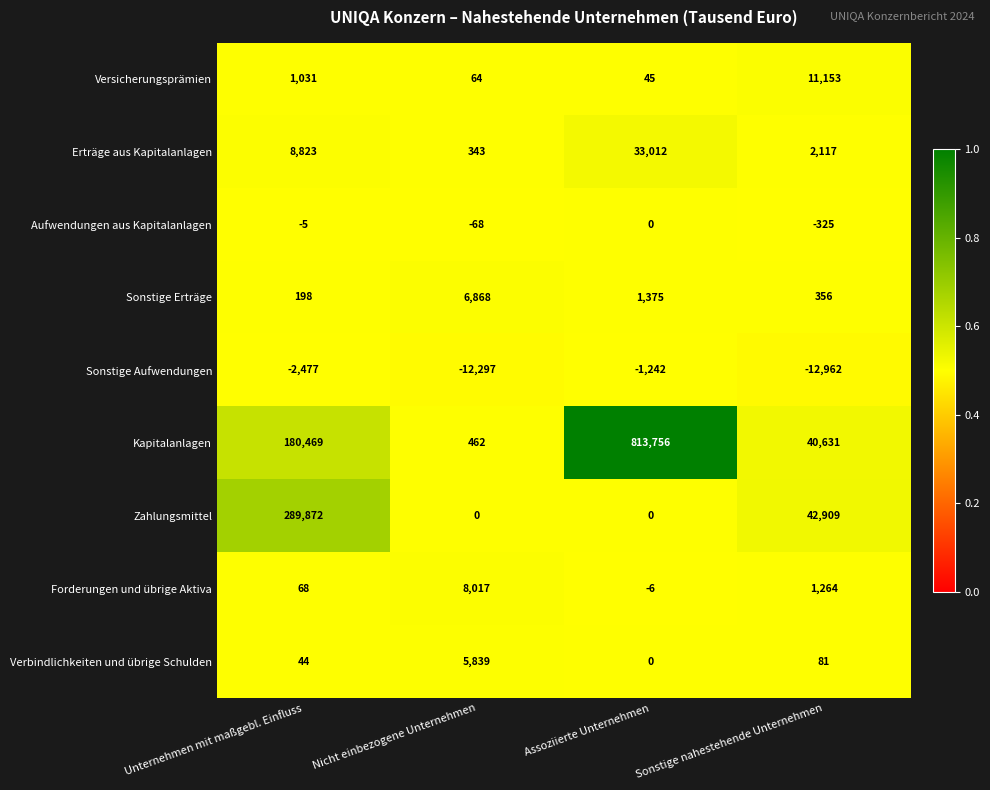

What is the sum of all Verbindlichkeiten und übrige Schulden values?

5964